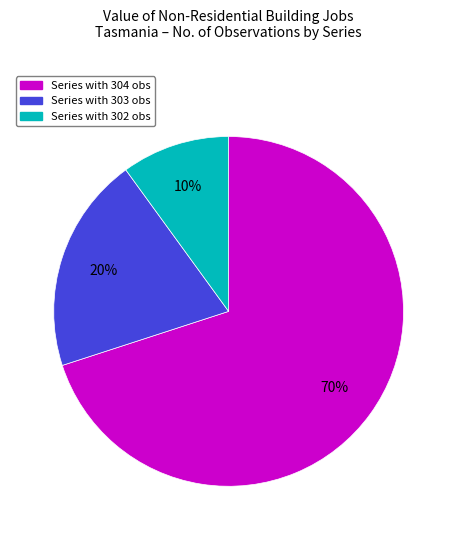

Is there any slice that represents more than half of the pie?

Yes